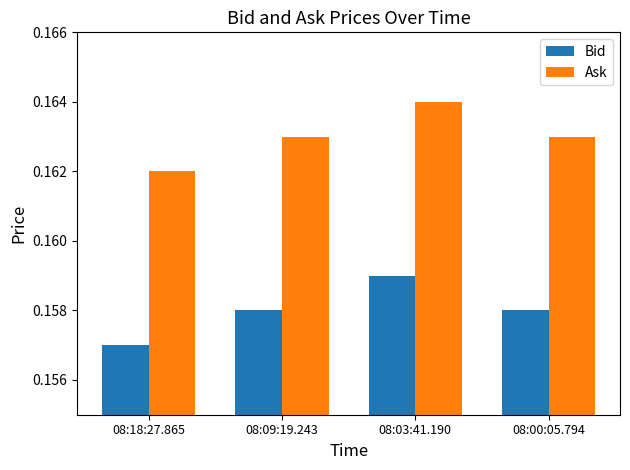

What is the sum of the Ask values at 08:09:19.243 and 08:00:05.794?

0.3